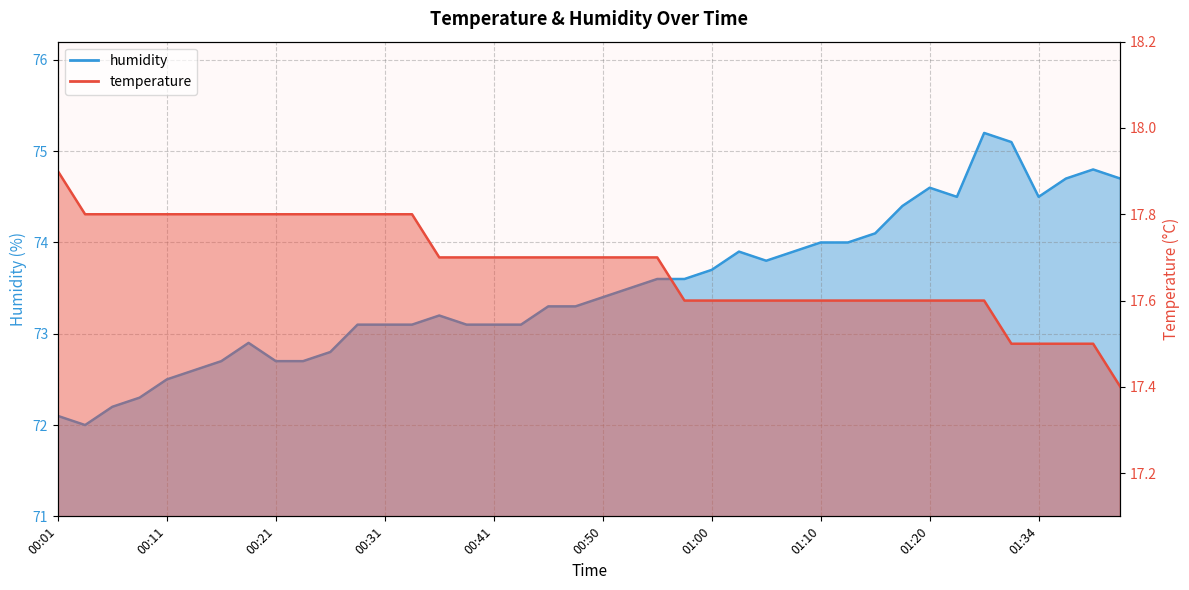

What is the approximate value of temperature at 01:20?

17.6